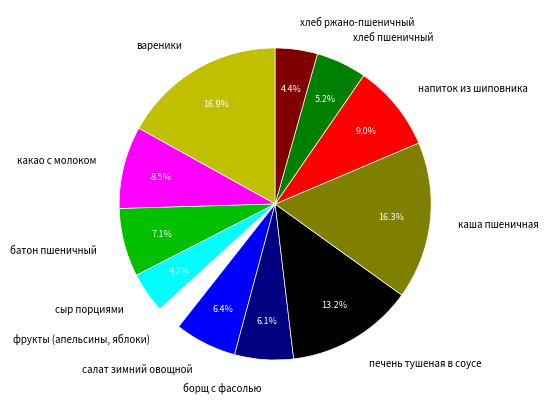

Rank the categories by value from lowest to highest.

фрукты (апельсины, яблоки), сыр порциями, хлеб ржано-пшеничный, хлеб пшеничный, борщ с фасолью, салат зимний овощной, батон пшеничный, какао с молоком, напиток из шиповника, печень тушеная в соусе, каша пшеничная, вареники